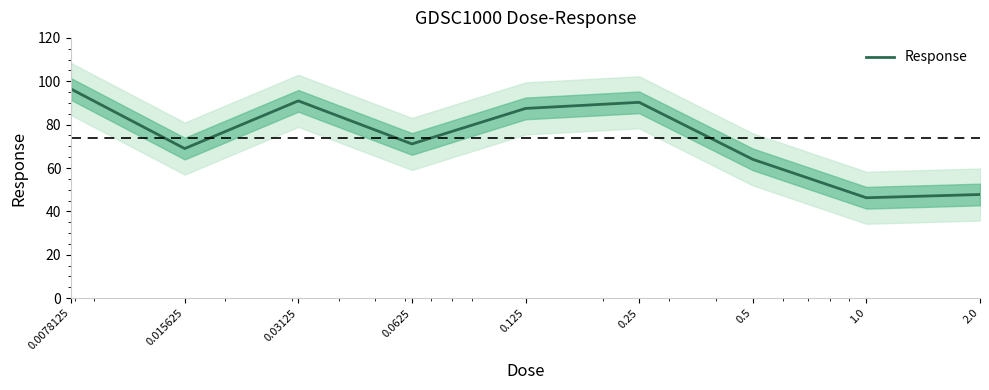

How many interior local valleys (lower than both neighbors) does the data have?

3